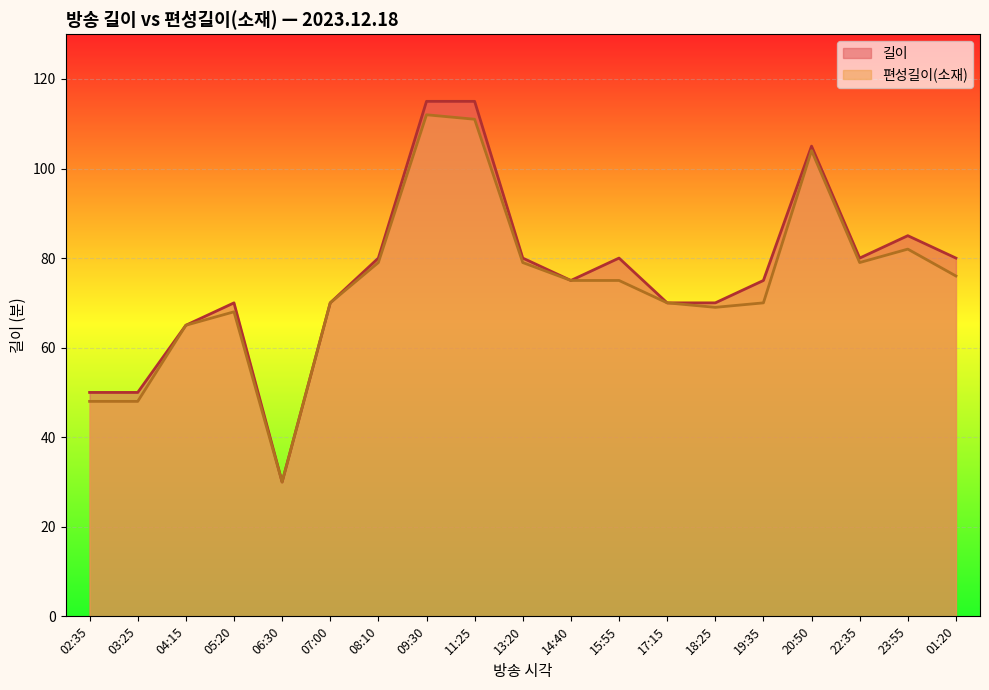

At which category does 길이 reach its first local peak?

05:20